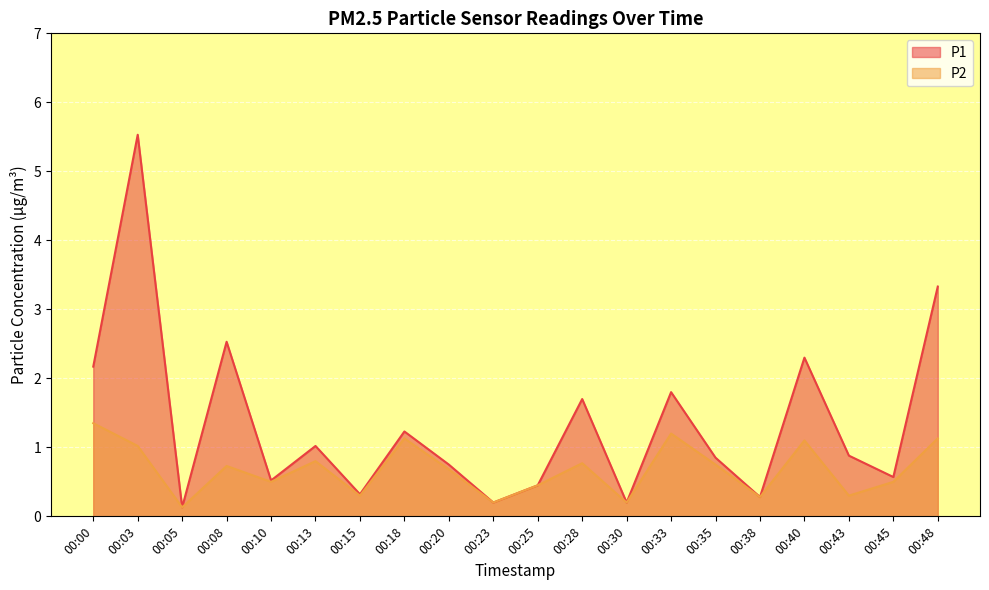

Reading left to right, list all the values displayed in this chart.

P1: 2.2	5.5	0.1	2.5	0.5	1.0	0.3	1.2	0.8	0.2	0.5	1.7	0.2	1.8	0.8	0.3	2.3	0.9	0.6	3.3
P2: 1.4	1.0	0.1	0.7	0.5	0.8	0.3	1.1	0.7	0.2	0.5	0.8	0.2	1.2	0.8	0.3	1.1	0.3	0.5	1.1